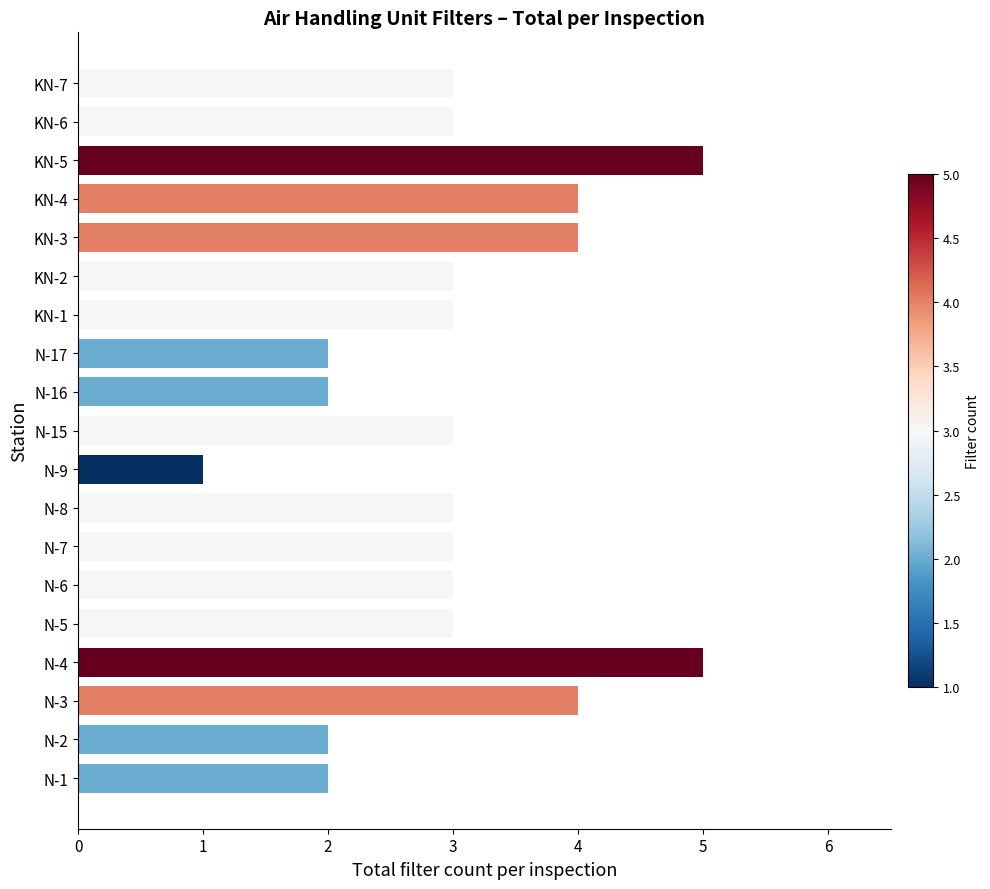

What is the greatest value displayed?

5